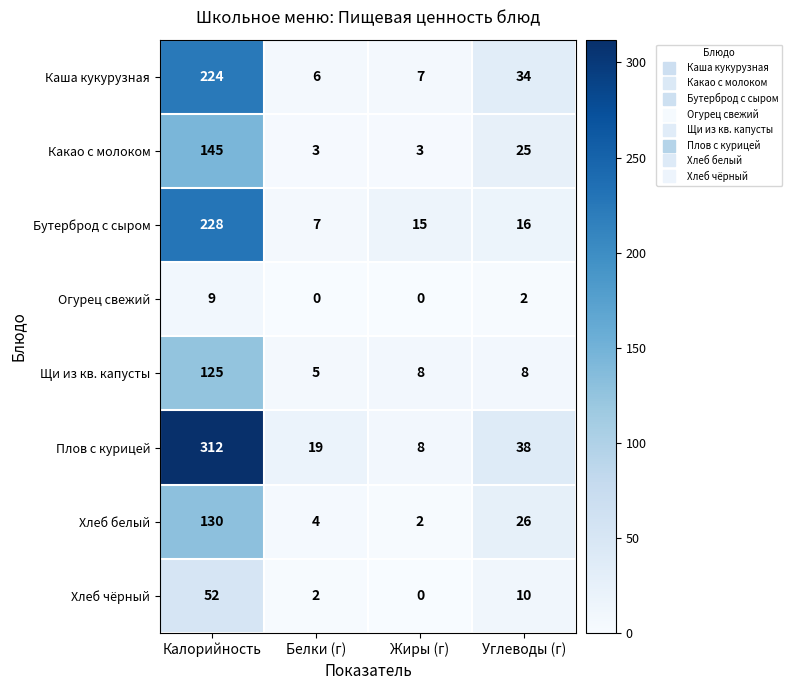

What is the sum of all Бутерброд с сыром values?

266